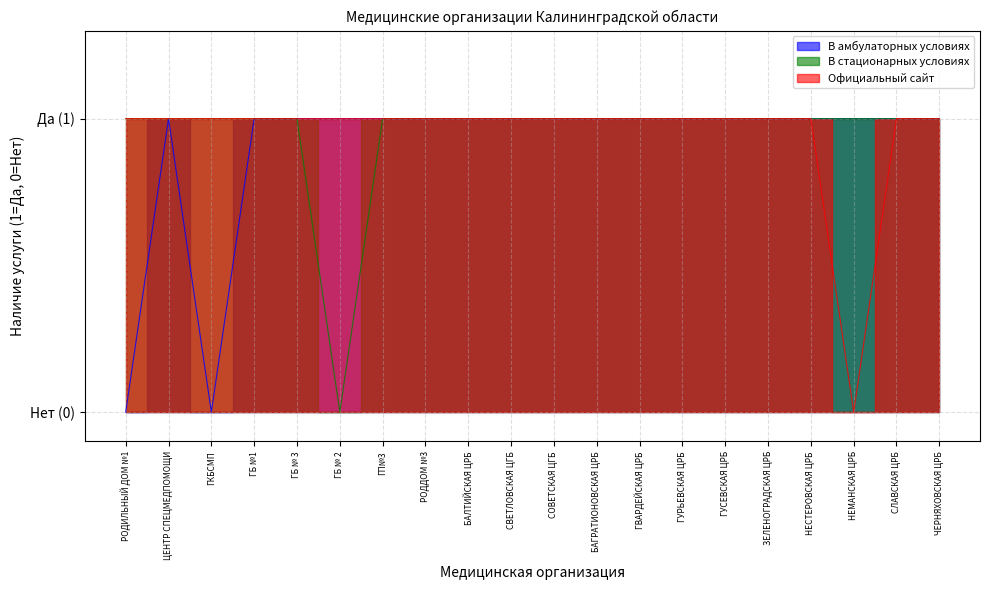

At which category does Официальный сайт reach its first local valley?

НЕМАНСКАЯ ЦРБ